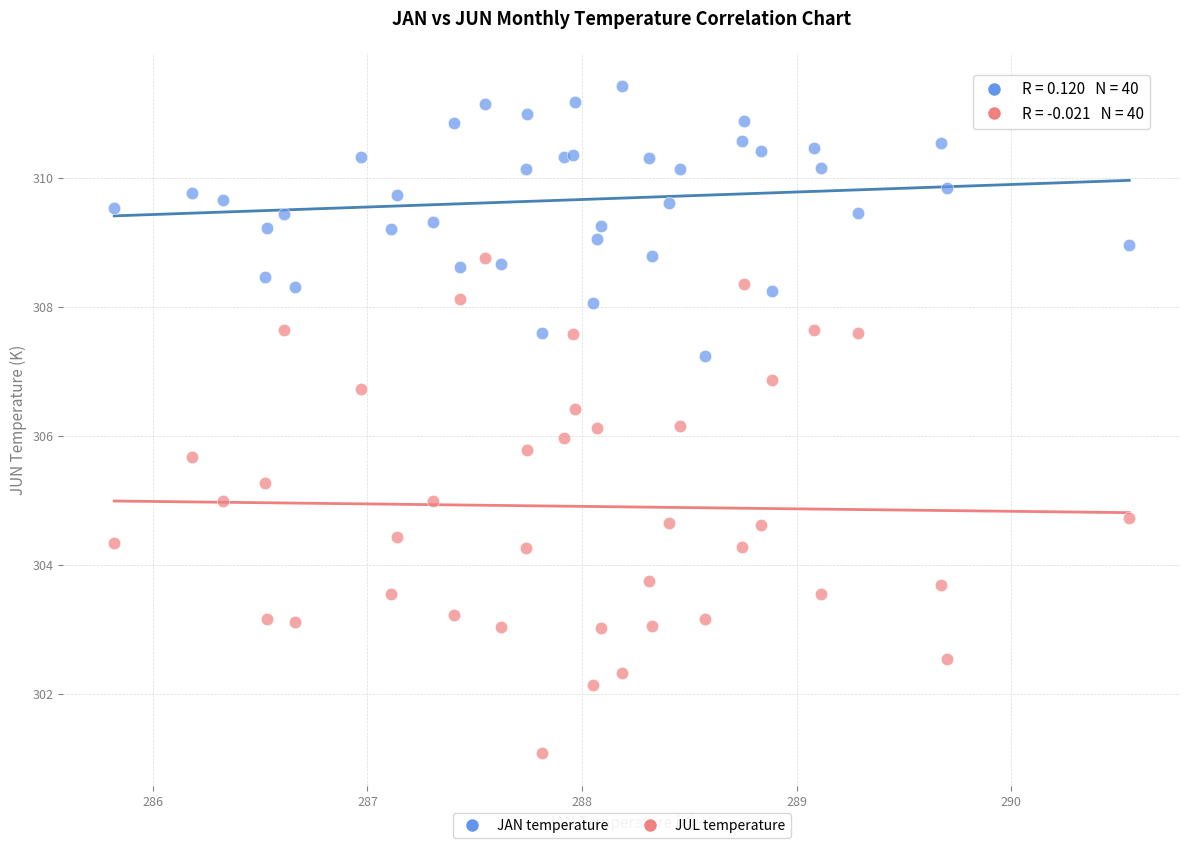

Which series reaches the maximum Y coordinate?

JAN temperature